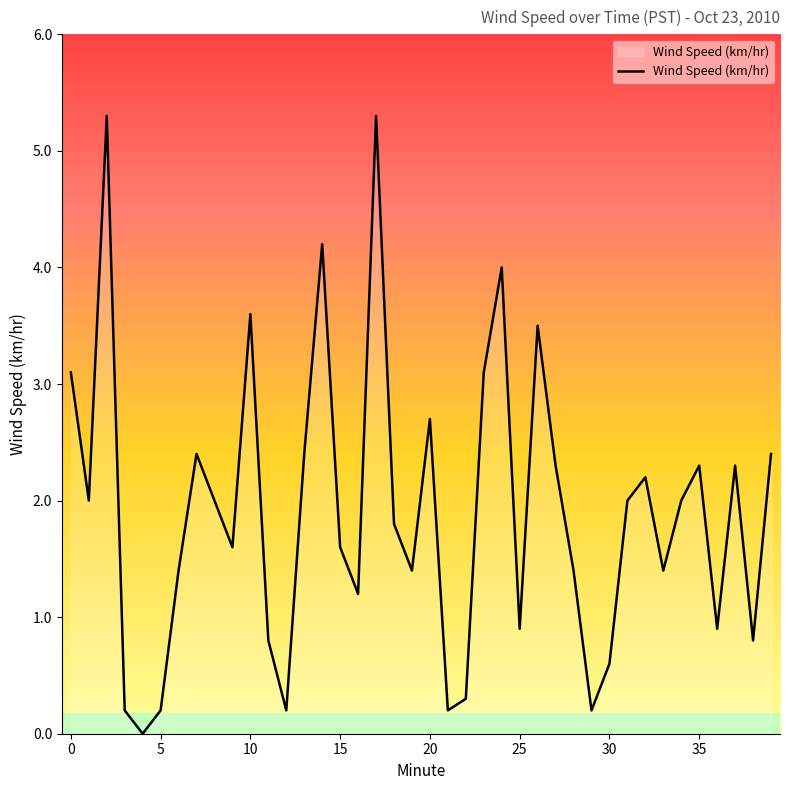

What is the greatest value displayed?

5.3